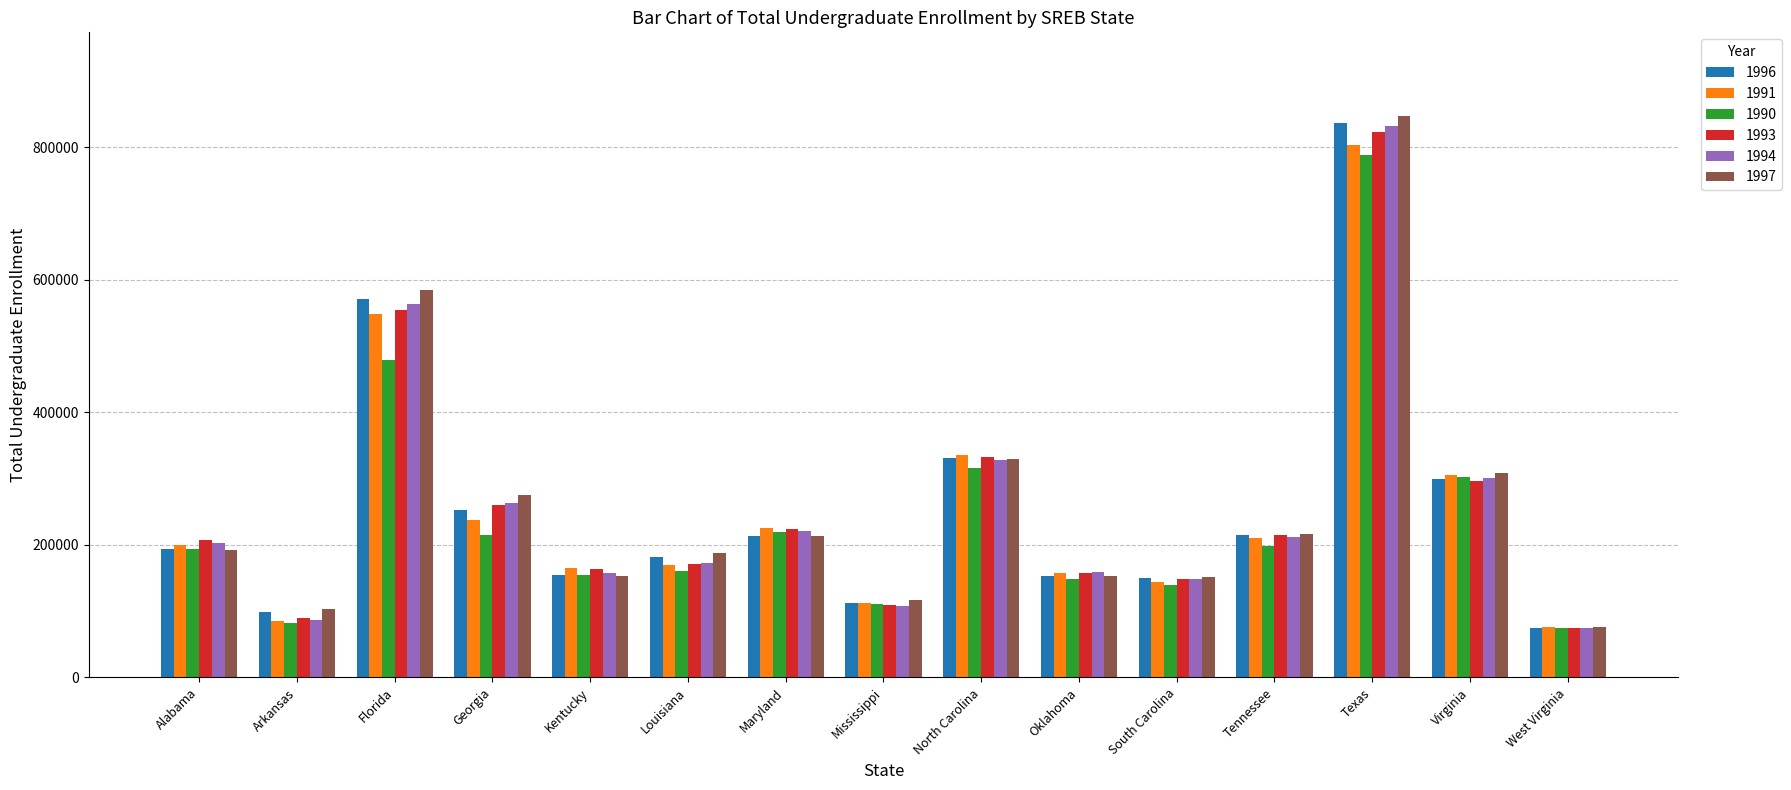

What is the difference between the 1996 values at Arkansas and Georgia?

153302